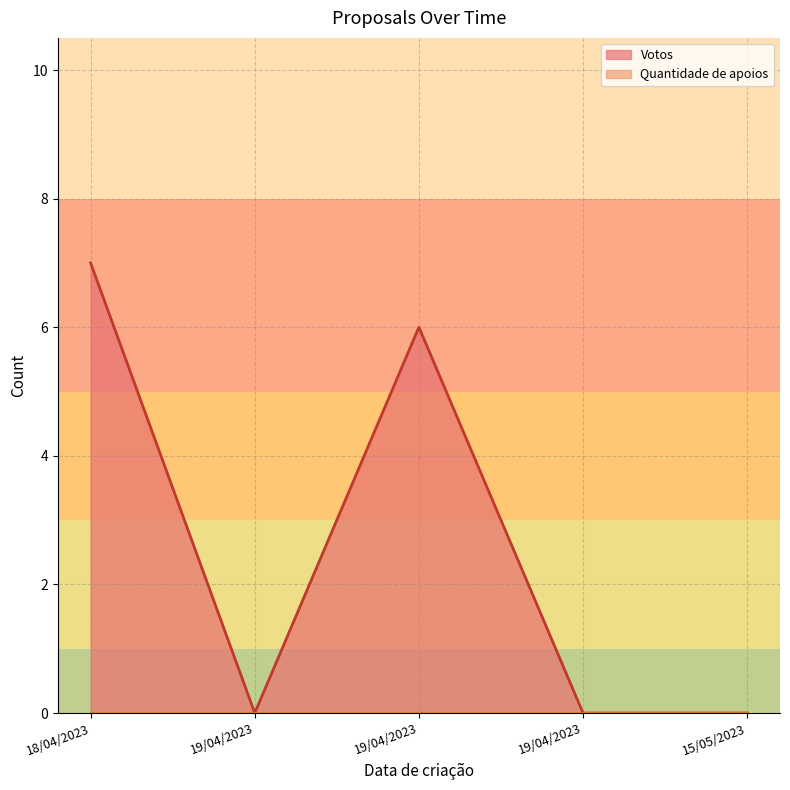

Which series changed the most between 15/05/2023 and 19/04/2023?

Votos